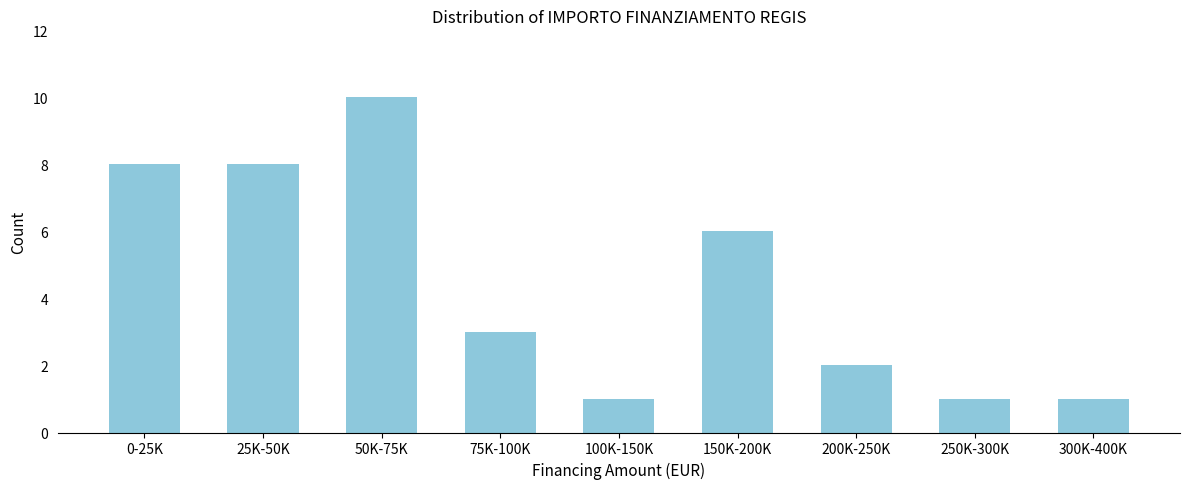

Reading right to left, extract all data points from this chart.

300K-400K=1	250K-300K=1	200K-250K=2	150K-200K=6	100K-150K=1	75K-100K=3	50K-75K=10	25K-50K=8	0-25K=8